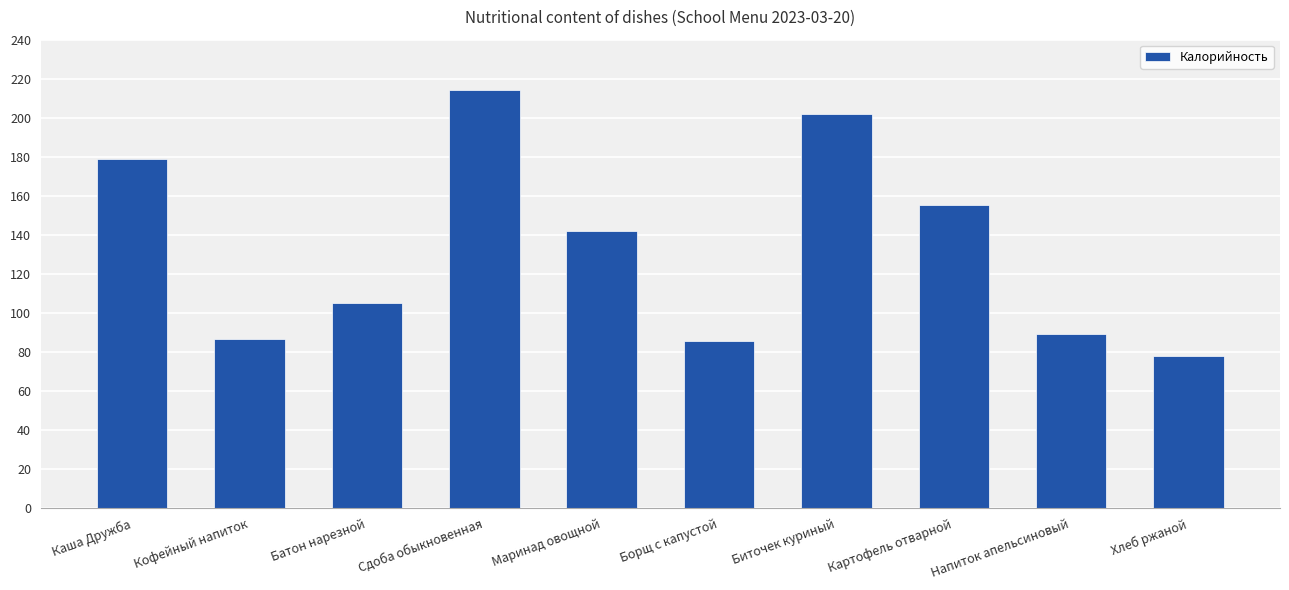

What value does the data have at Борщ с капустой?

85.6